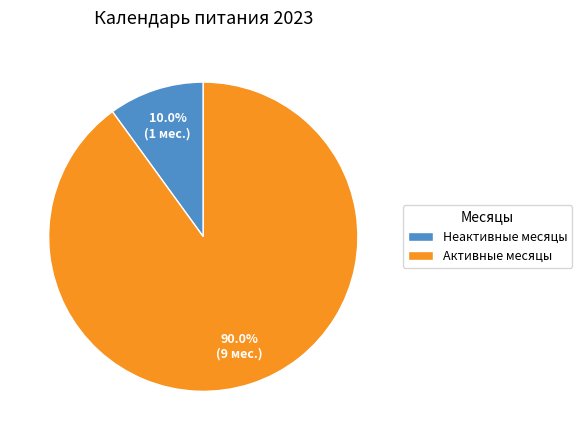

What is the ratio of the value at Активные месяцы to the value at Неактивные месяцы?

9.0